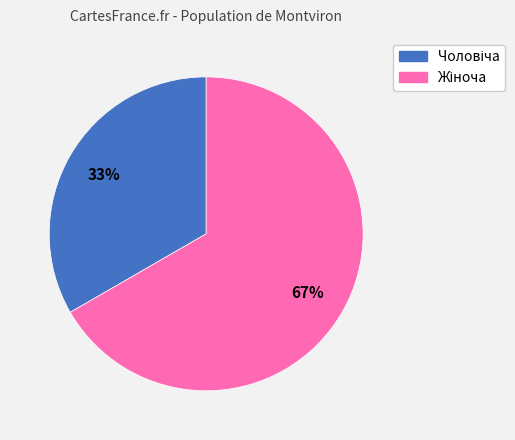

To the nearest percent, what is the average slice percentage?

50%